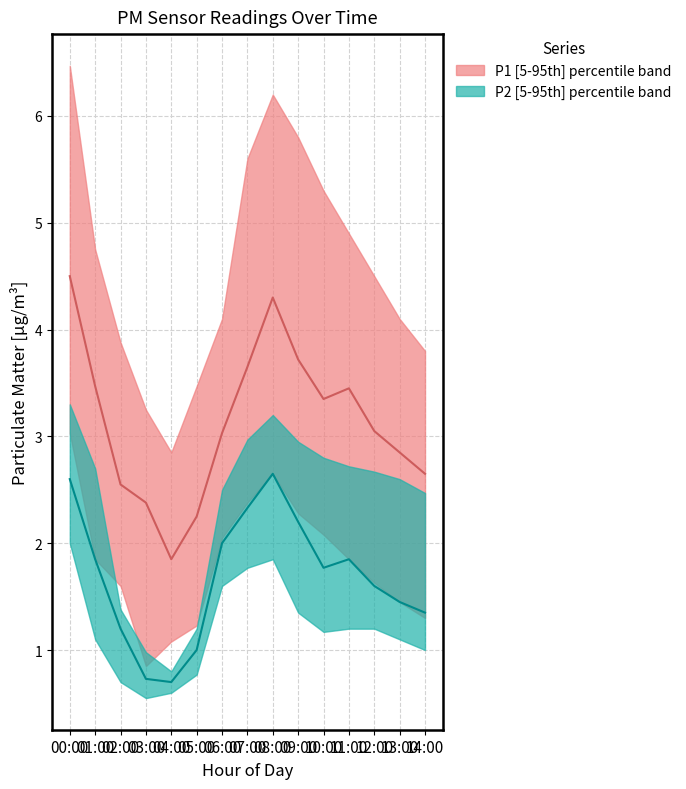

True or false: P2 median and P1 median cross at least once.

False